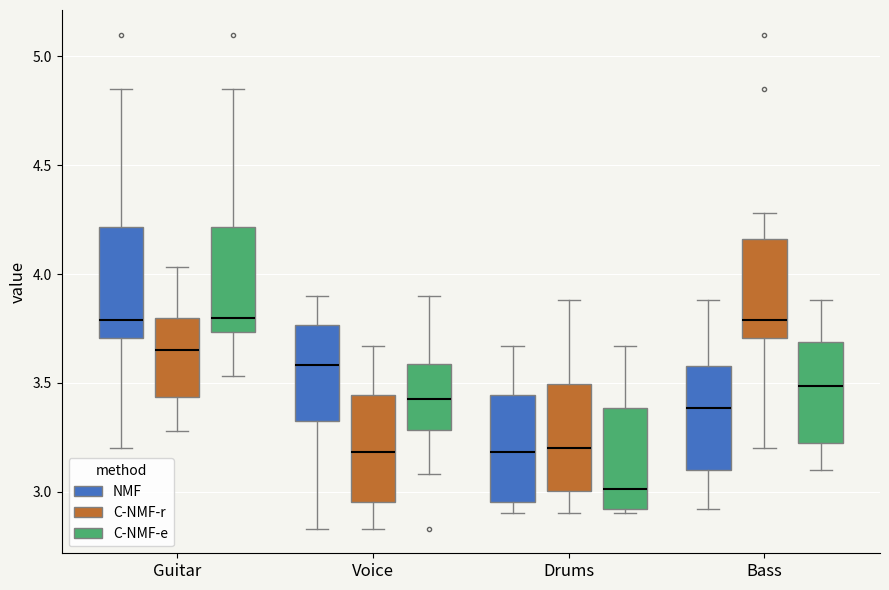

Reading left to right, transcribe this box plot: for each box, give where its median line is, the range the box spans, and where its two whiskers end, as read against the y-axis. The values are not printed on the chart, so give them approximately, as read against the axis.

Guitar (NMF): median 3.80, box 3.70 to 4.20, whiskers 3.20 to 4.85
Guitar (C-NMF-r): median 3.65, box 3.45 to 3.80, whiskers 3.30 to 4.05
Guitar (C-NMF-e): median 3.80, box 3.75 to 4.20, whiskers 3.55 to 4.85
Voice (NMF): median 3.60, box 3.35 to 3.75, whiskers 2.85 to 3.90
Voice (C-NMF-r): median 3.20, box 2.95 to 3.45, whiskers 2.85 to 3.65
Voice (C-NMF-e): median 3.45, box 3.30 to 3.60, whiskers 3.10 to 3.90
Drums (NMF): median 3.20, box 2.95 to 3.45, whiskers 2.90 to 3.65
Drums (C-NMF-r): median 3.20, box 3.00 to 3.50, whiskers 2.90 to 3.90
Drums (C-NMF-e): median 3.00, box 2.90 to 3.40, whiskers 2.90 (just below the box's lower edge) to 3.65
Bass (NMF): median 3.40, box 3.10 to 3.60, whiskers 2.90 to 3.90
Bass (C-NMF-r): median 3.80, box 3.70 to 4.15, whiskers 3.20 to 4.30
Bass (C-NMF-e): median 3.50, box 3.25 to 3.70, whiskers 3.10 to 3.90